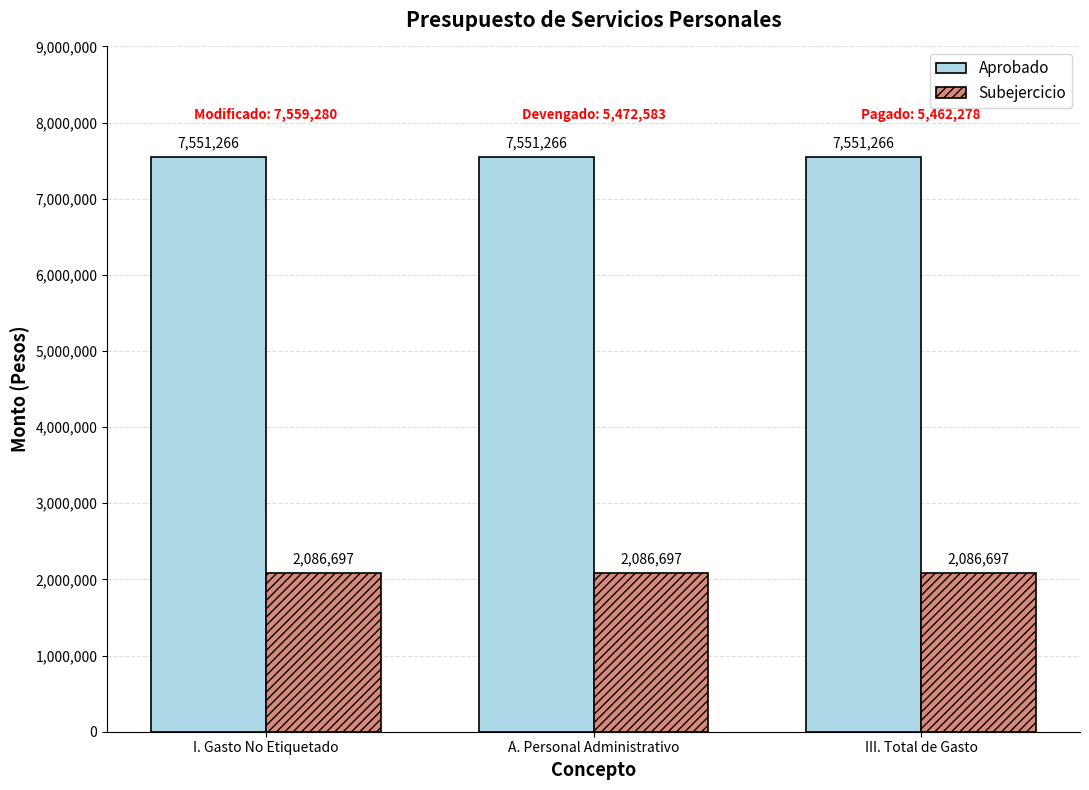

List the series in order of their overall mean, highest first.

Aprobado, Subejercicio